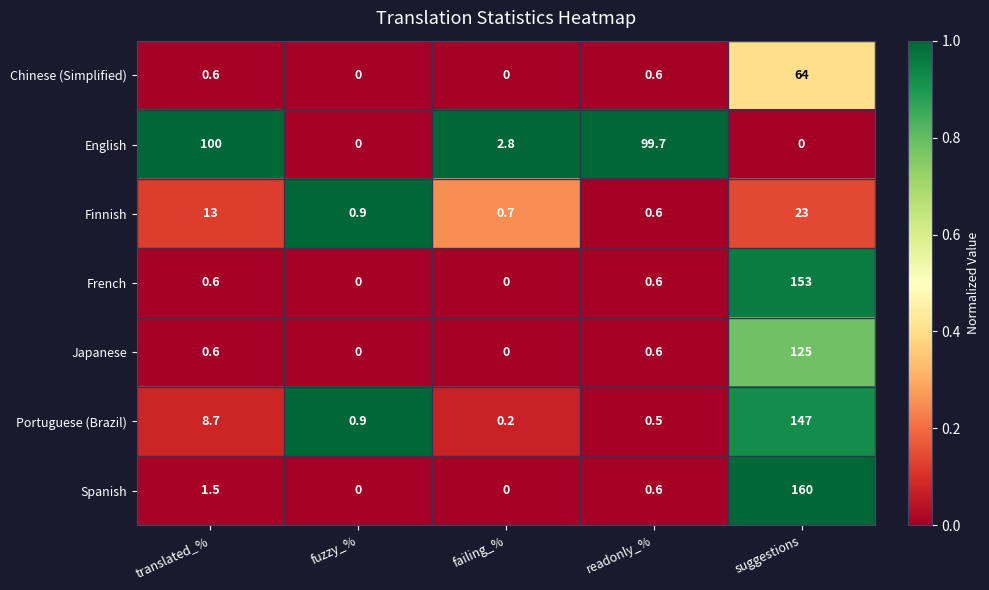

What is the highest value of the English series?

100.0